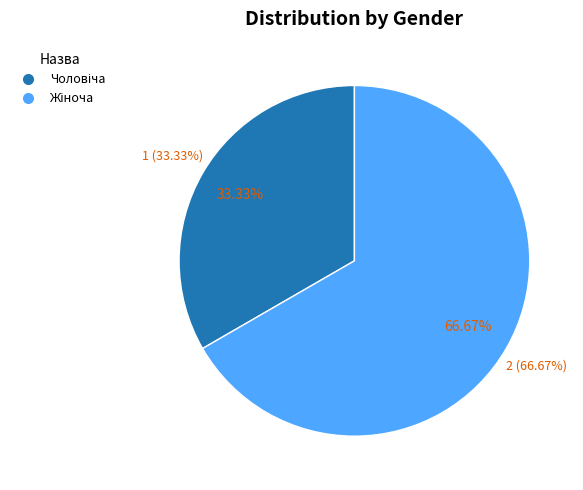

Is it true that Жіноча is 67% of the pie?

True